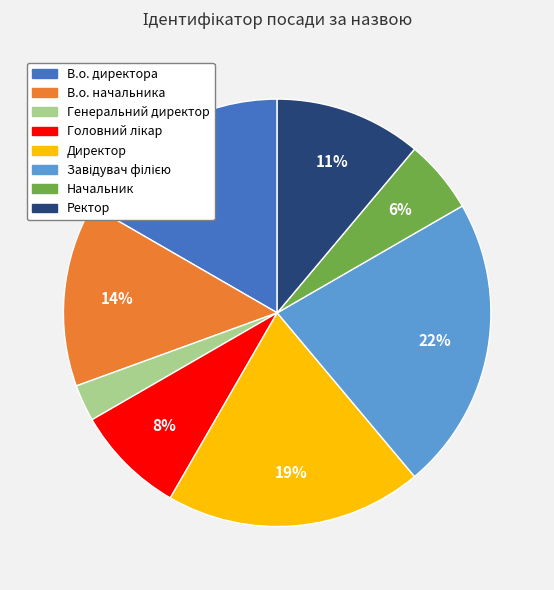

Does any single category account for the majority?

No